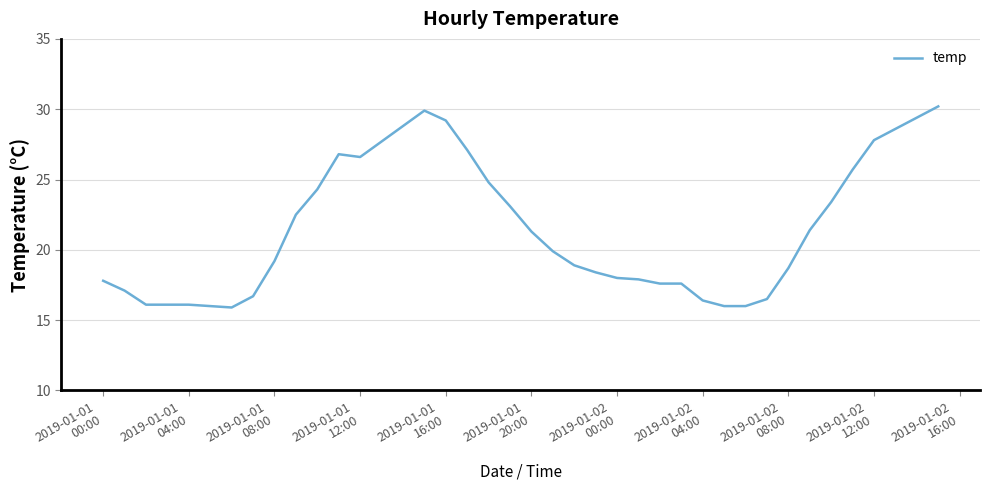

What is the difference between the maximum and minimum values?

14.3